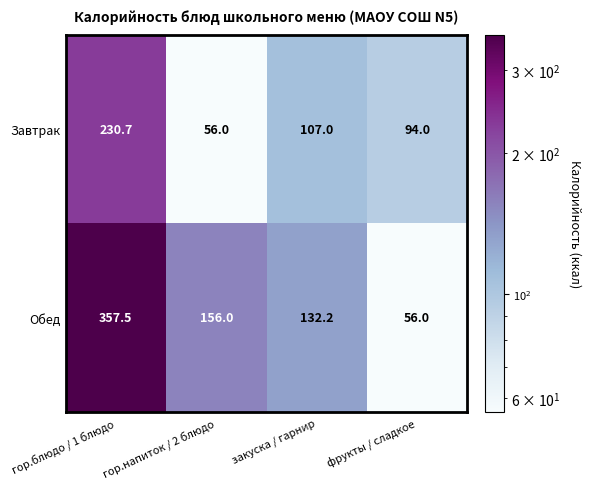

Count the number of data series in this chart.

2